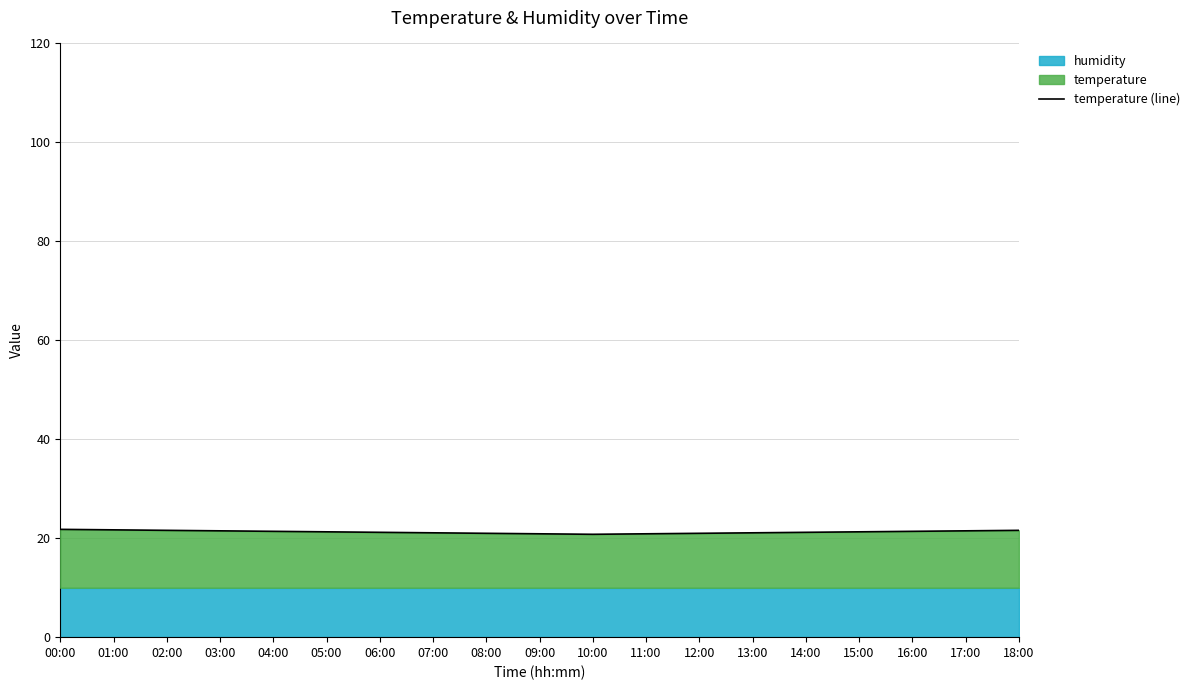

What is the sum of the values at 03:00 and 06:00?

42.7